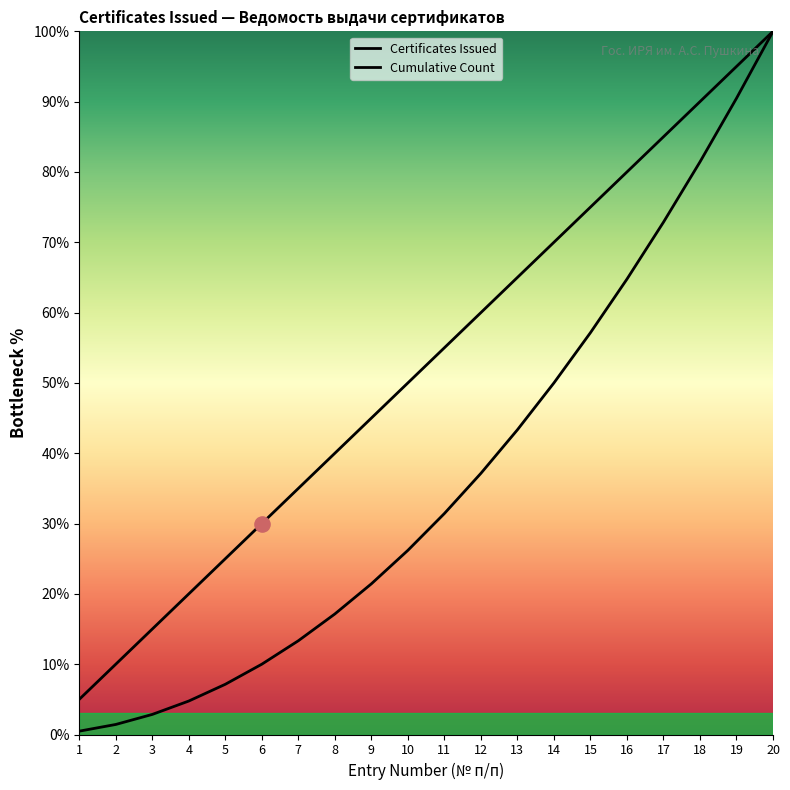

Which series reaches the minimum Y coordinate?

Cumulative Count